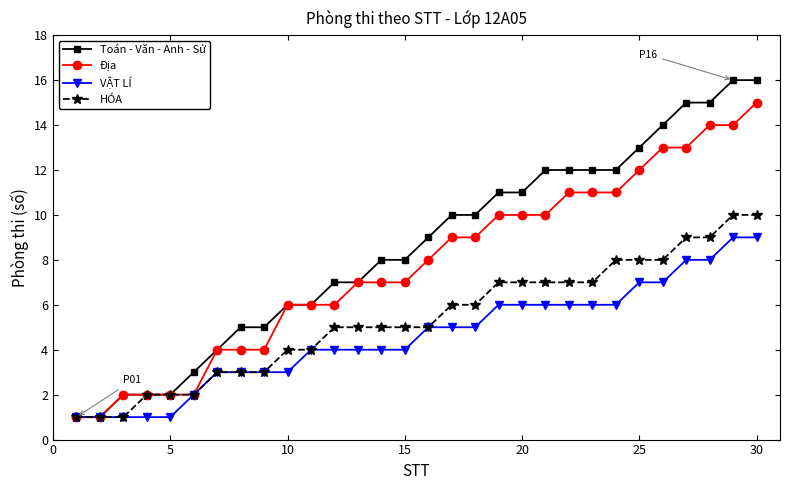

What is the maximum value shown in the chart?

16